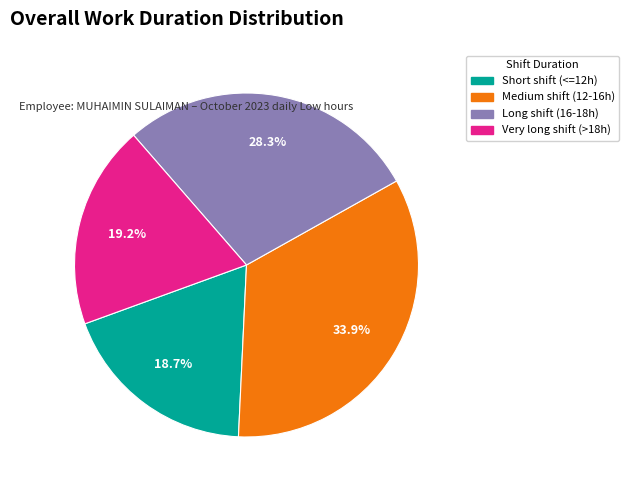

Is there any slice that represents more than half of the pie?

No